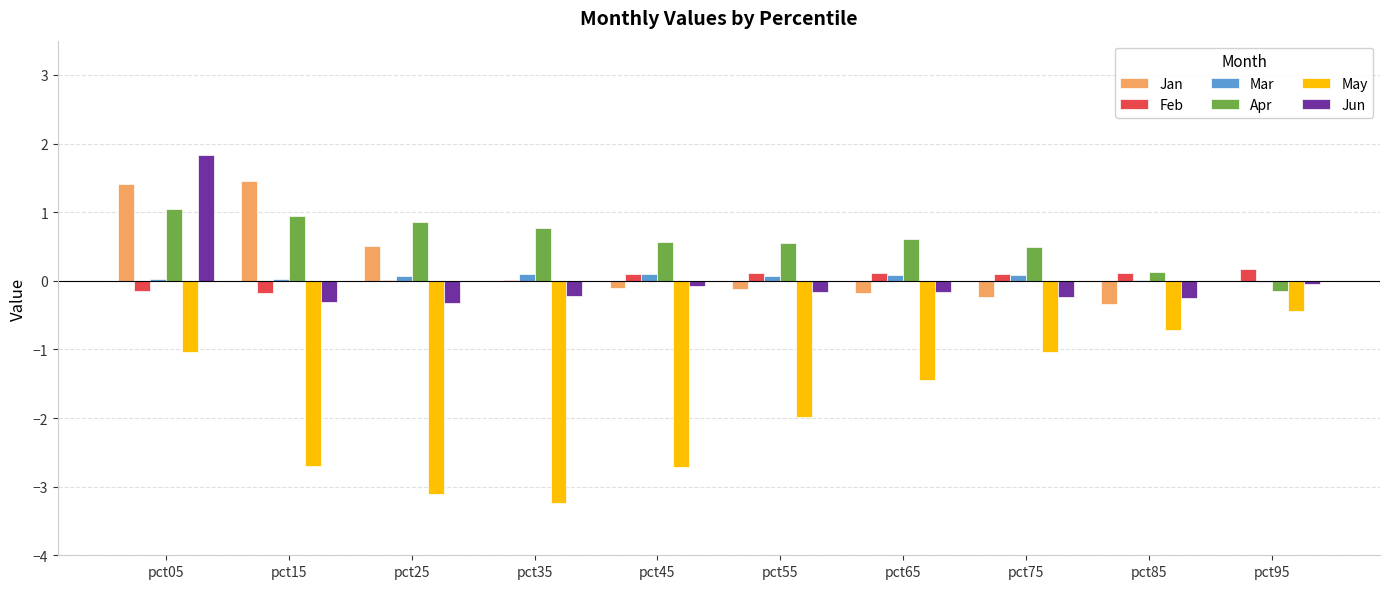

Are the bars horizontal?

No